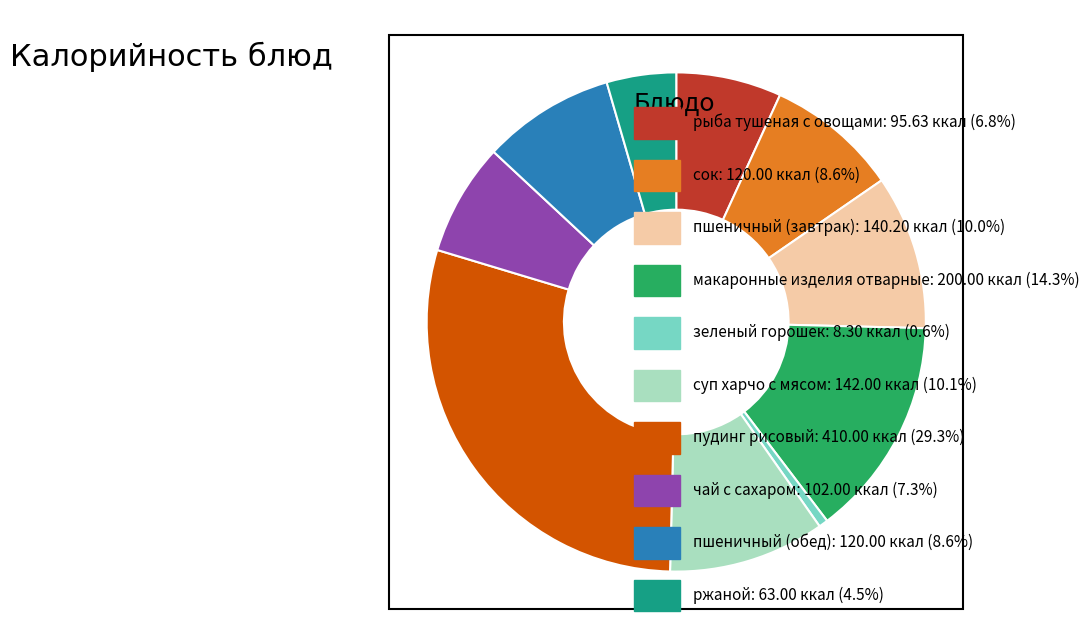

Is there a majority slice in this chart?

No